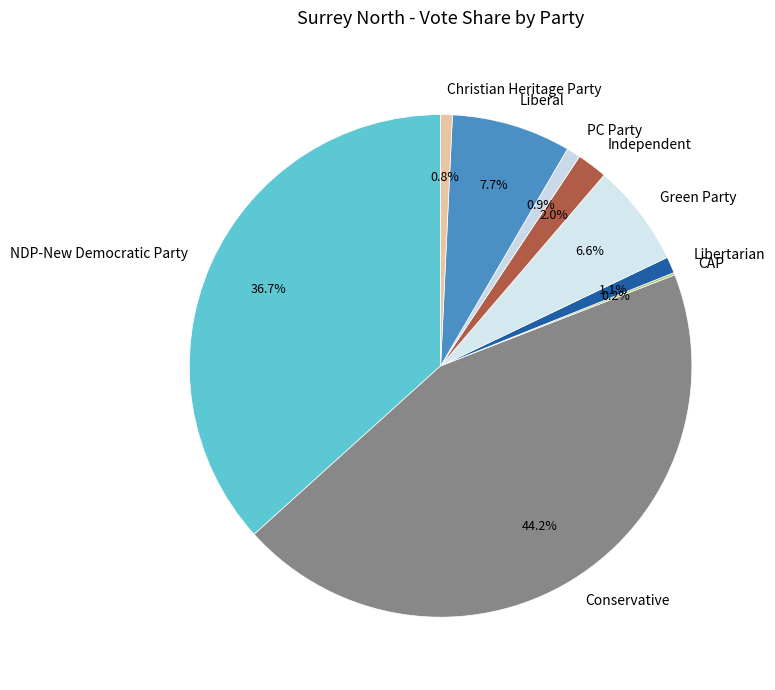

What is the largest slice in the pie chart?

Conservative